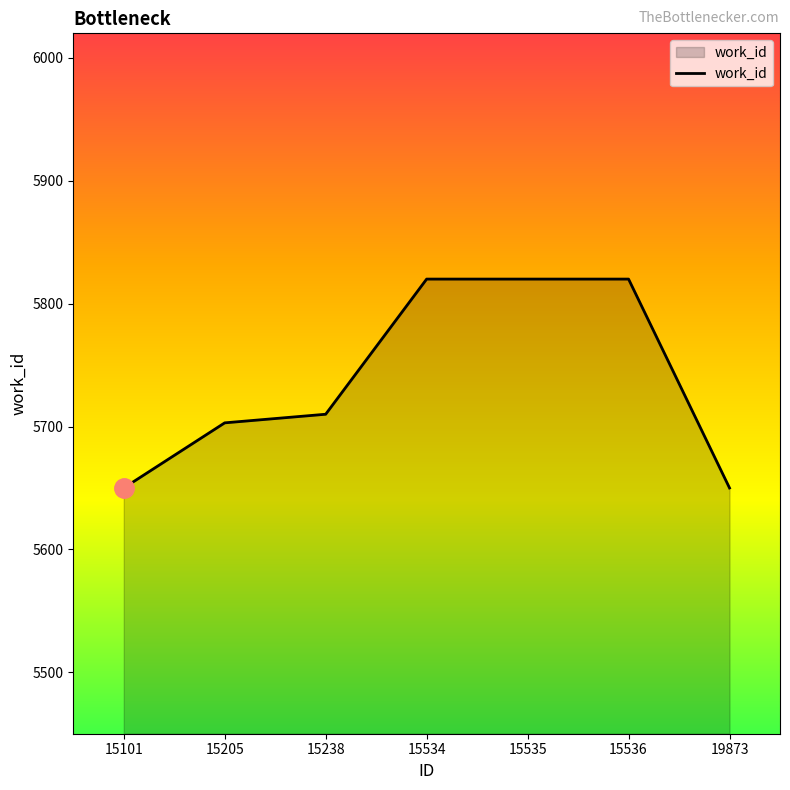

What is the smallest value displayed?

5650